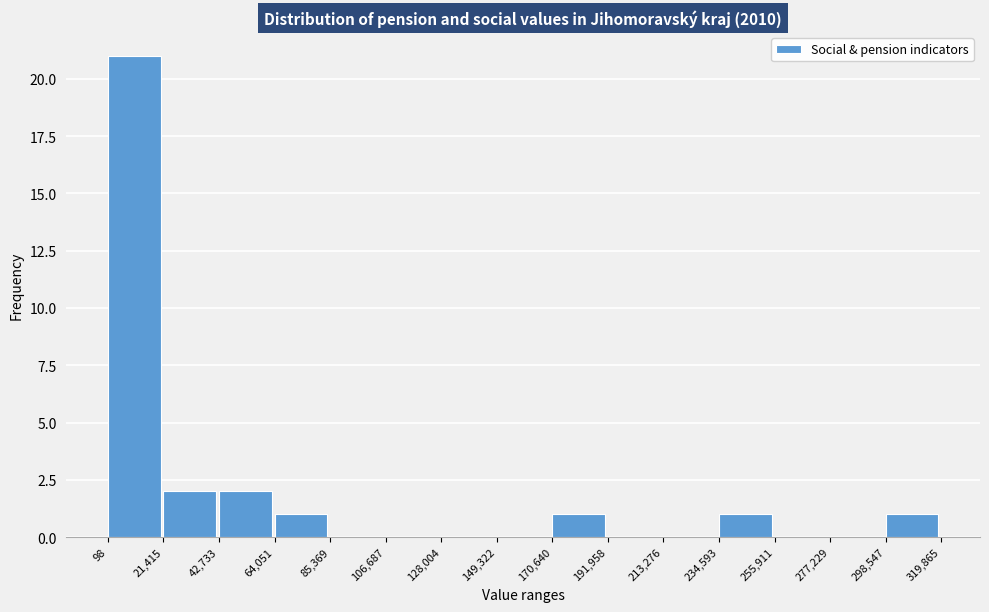

How tall is the bar that spans 298,547 to 319,865 on the x-axis? The values are not printed on the chart, so give them approximately, as read against the axis.

1